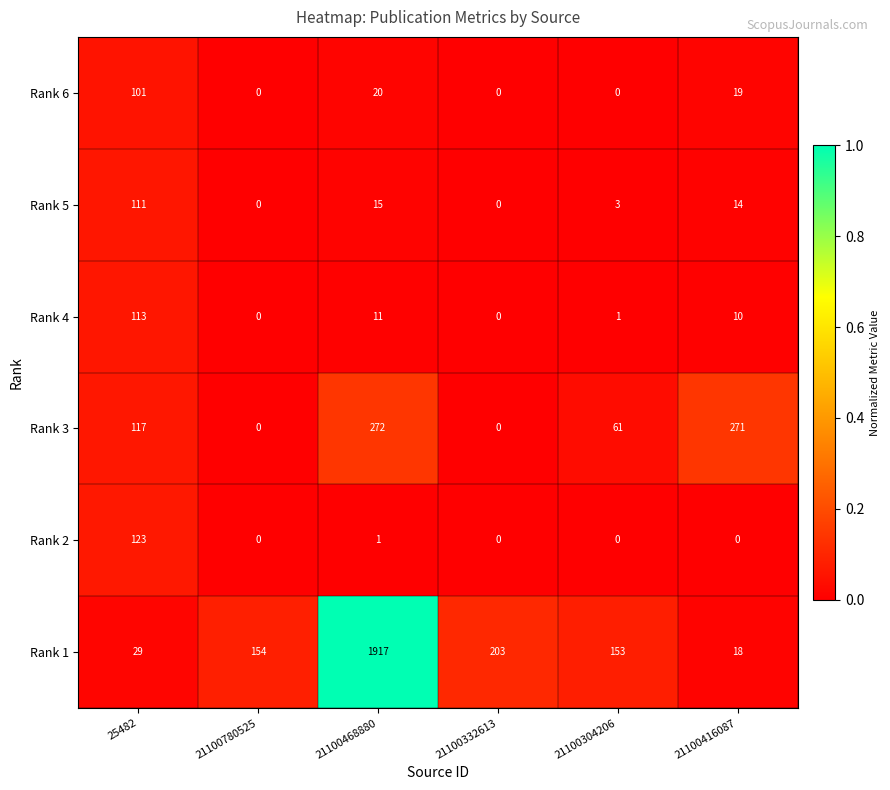

The Rank 1 series shows 18 at 21100416087. True or false?

True